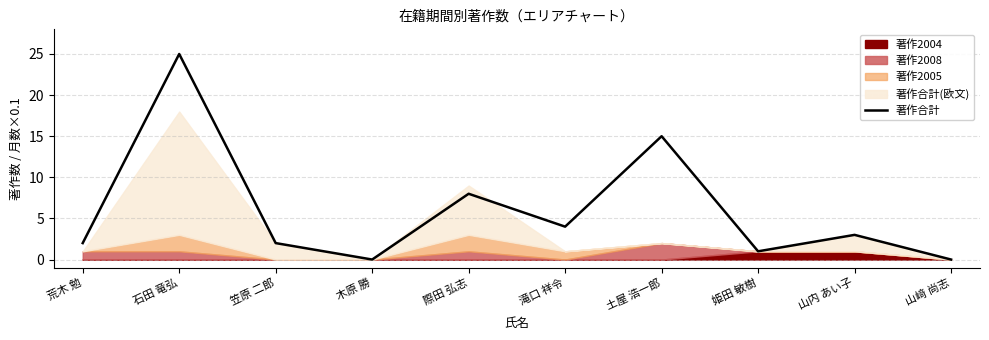

At which label does the data first exceed 3?

石田 竜弘